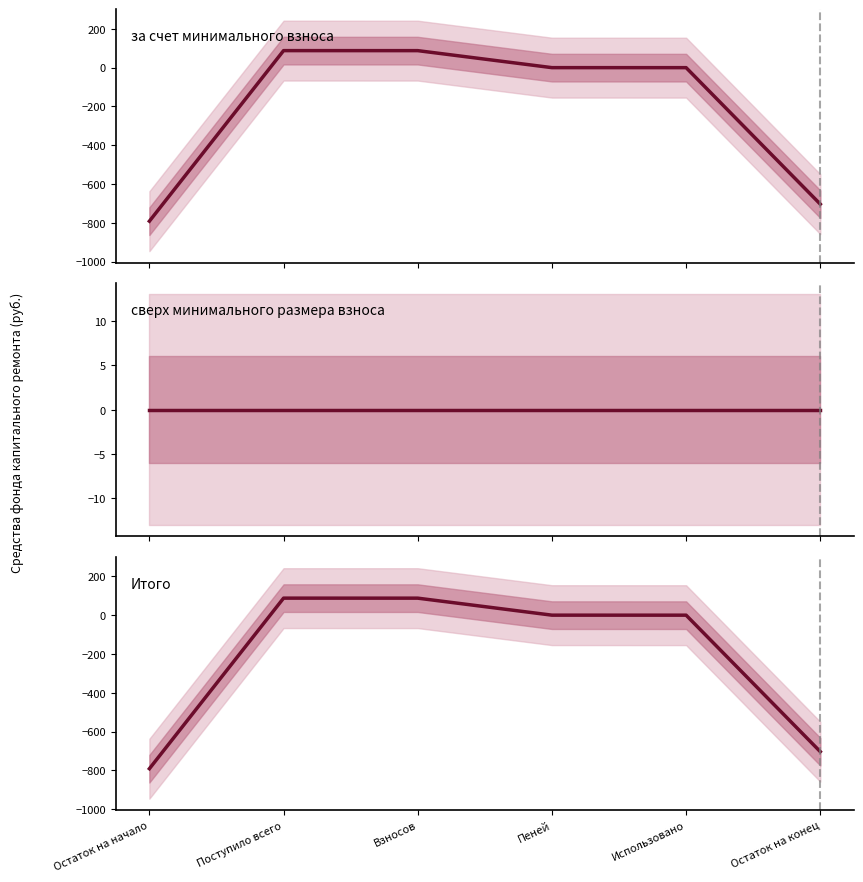

Between Остаток на начало and Пеней, which is larger?

Пеней